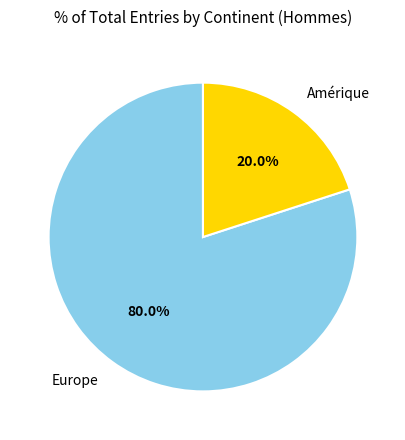

How much of the chart is everything except Europe?

20.0%